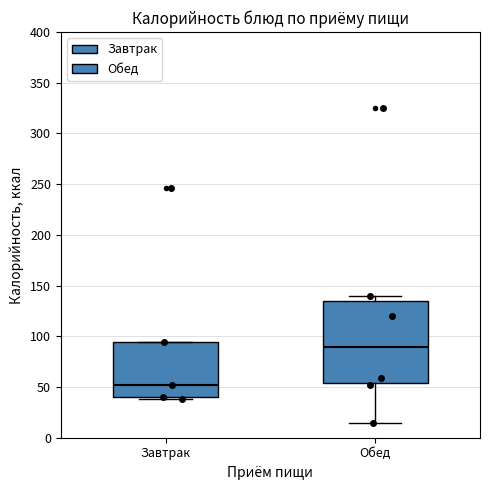

Reading left to right, transcribe this box plot: for each box, give where its median line is, the range the box spans, and where its two whiskers end, as read against the y-axis. The values are not printed on the chart, so give them approximately, as read against the axis.

Завтрак: median 50, box 40 to 95, whiskers 40 (just below the box's lower edge) to 95
Обед: median 90, box 55 to 135, whiskers 15 to 140